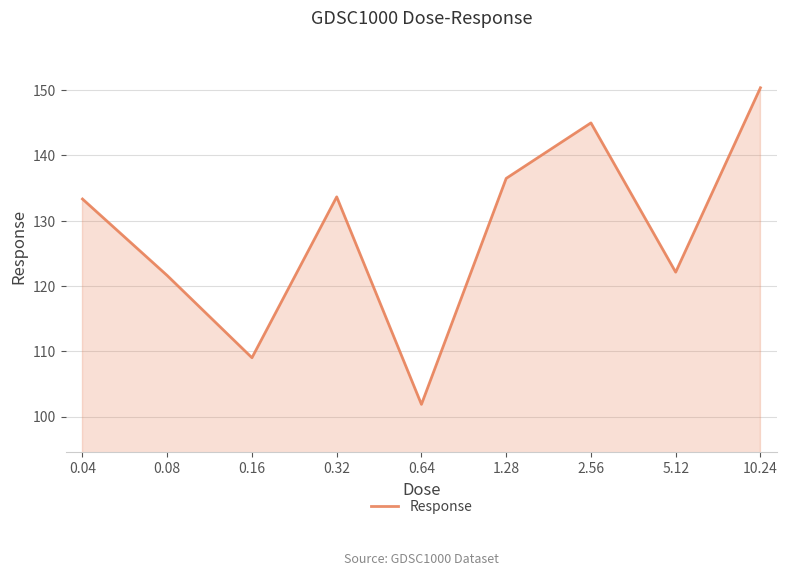

What is the change in value from 5.12 to 10.24?

+28.3